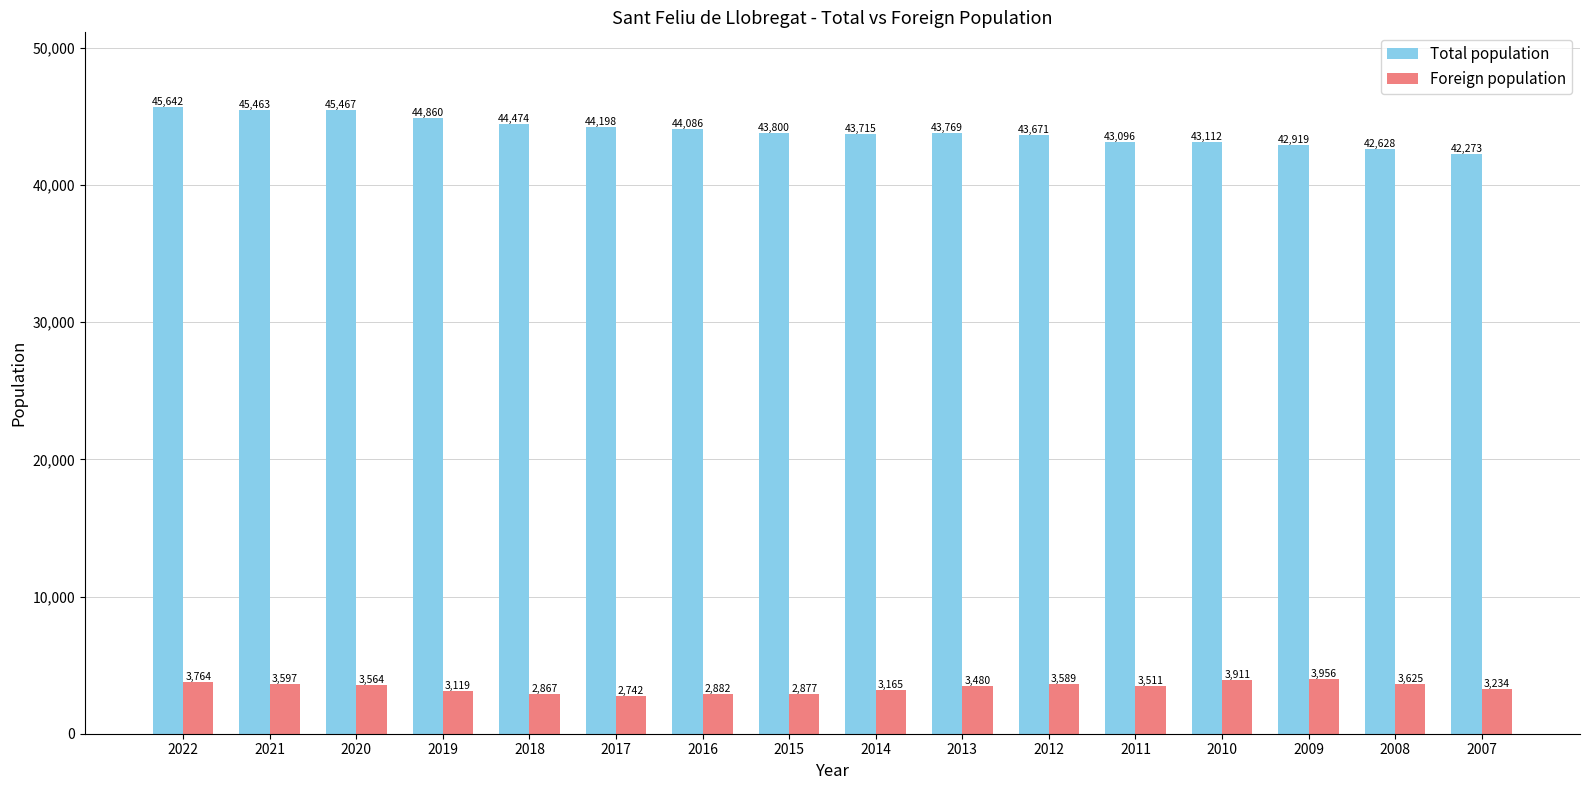

What is the value of the Total population bar at the 3rd from the left?

45467